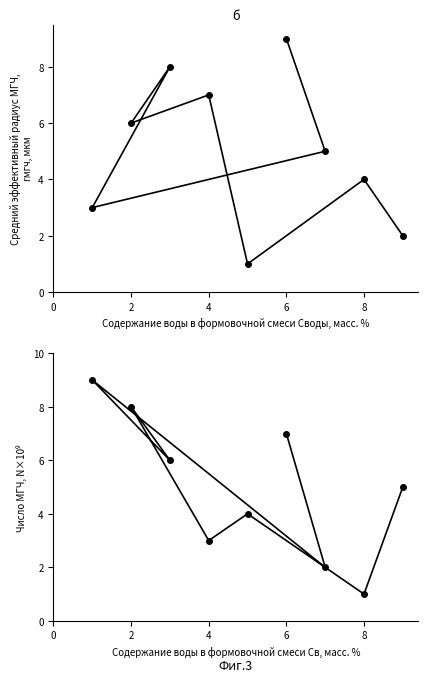

At −2, list the series in order from smallest to largest.

col_2, col_5